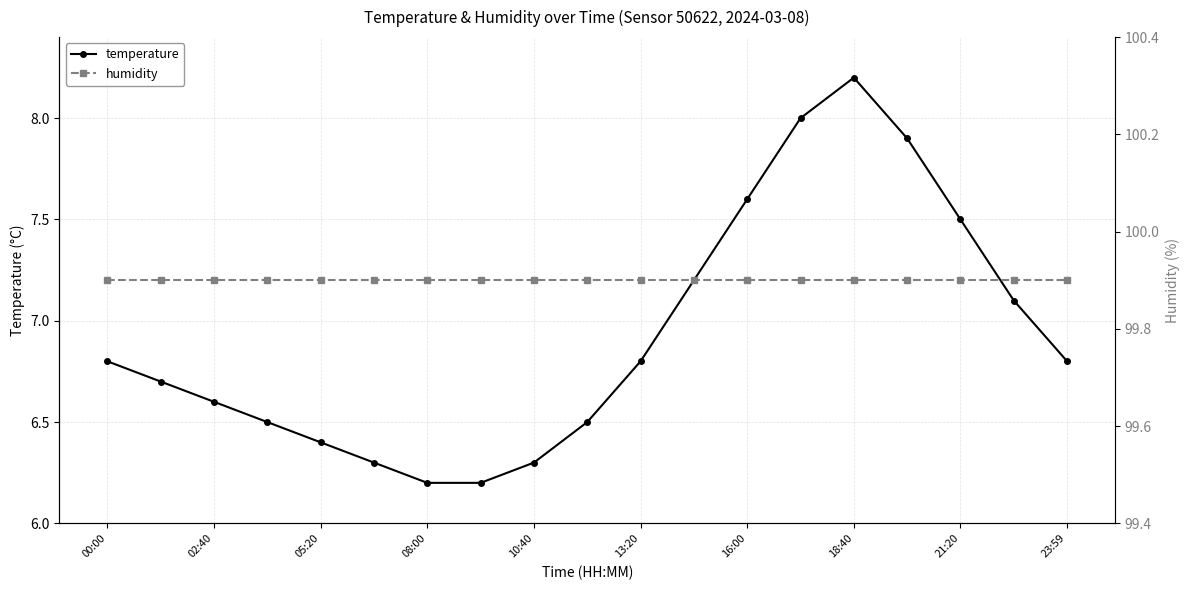

True or false: temperature has more than 0 interior local peaks.

True